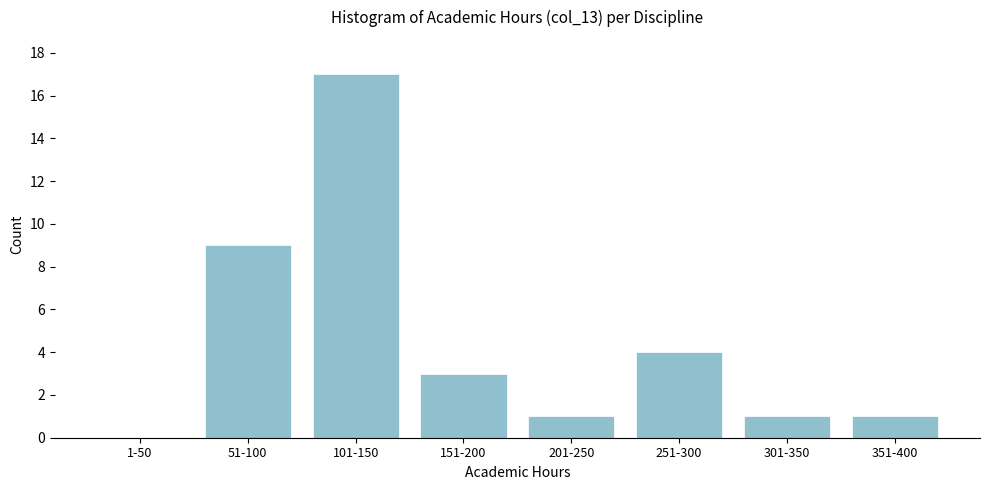

Reading left to right, extract all data points from this chart.

1-50=0	51-100=9	101-150=17	151-200=3	201-250=1	251-300=4	301-350=1	351-400=1